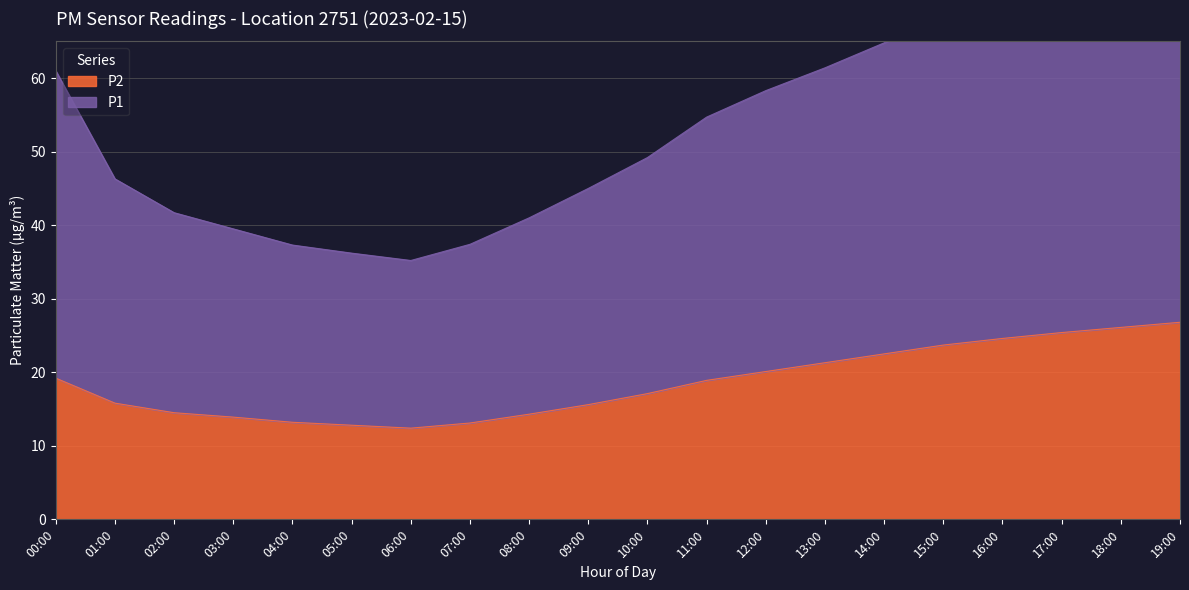

The P2 series shows 21.3 at 13:00. True or false?

True